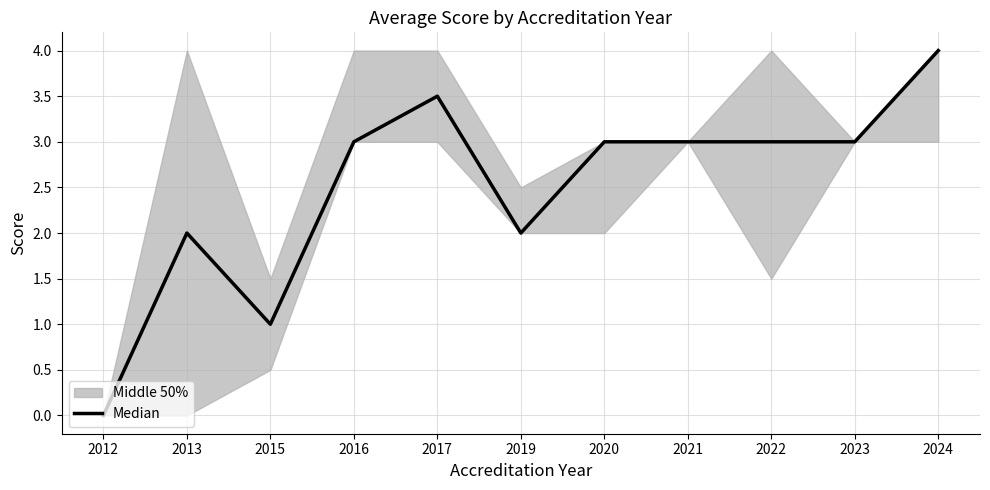

Approximately how many times larger is the value at 2024 compared to 2013?

2.0